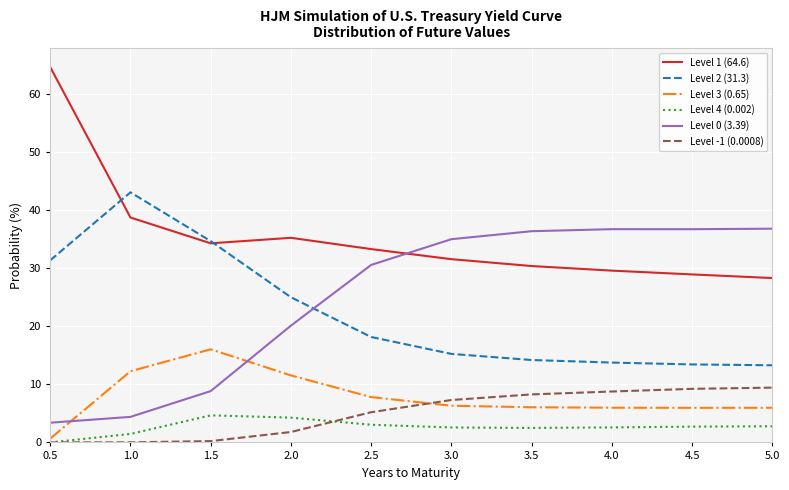

What is the spread (max minus min) of values at 2.5?

30.2